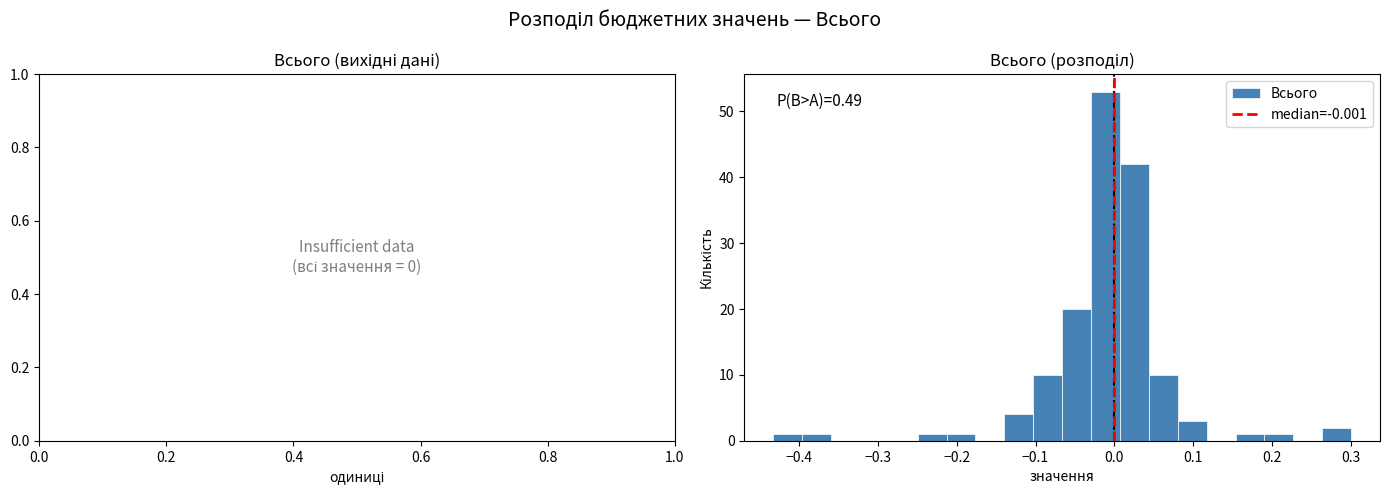

Around what value on the x-axis is the tallest bar? Give the approximate position of its centre, as read against the axis.

-0.01